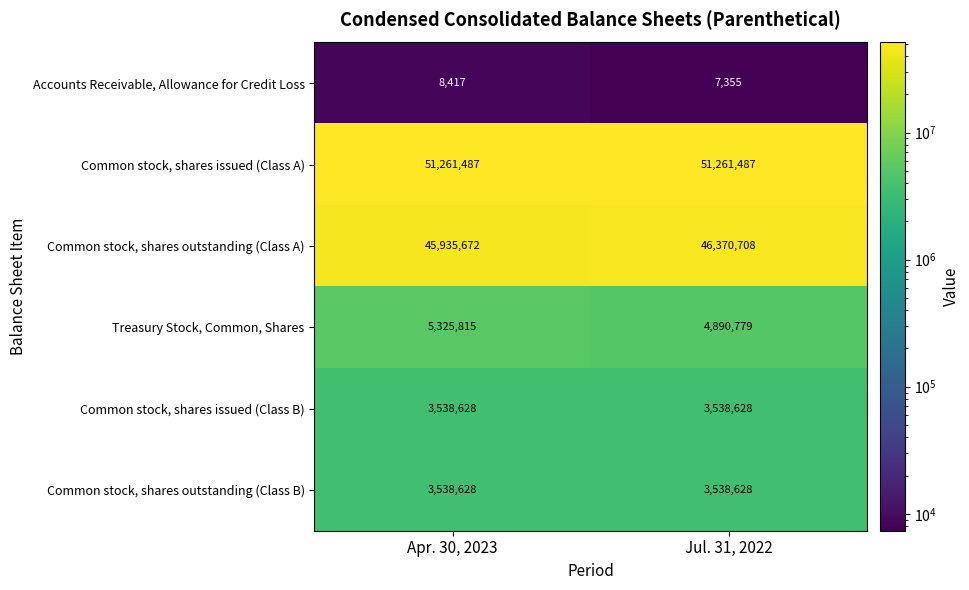

Count the number of categories in the chart.

2